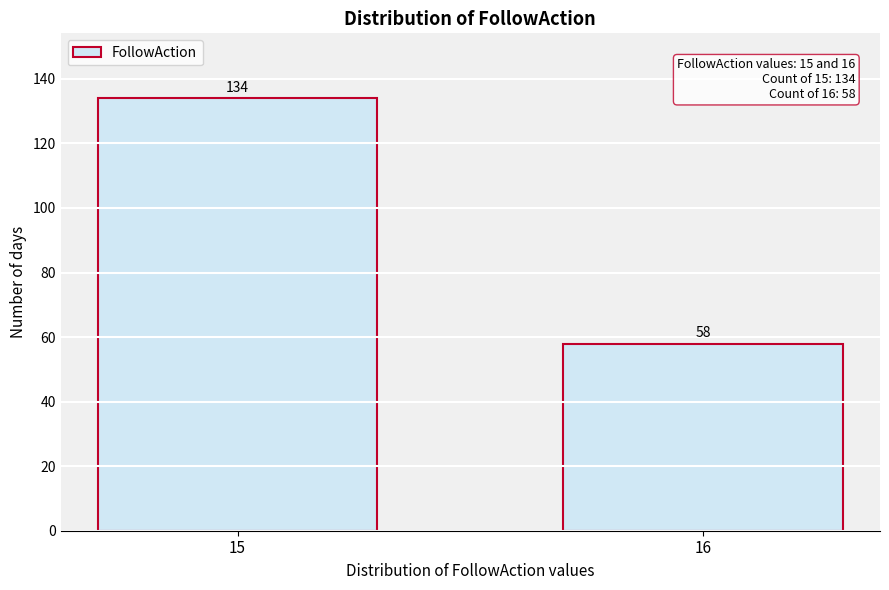

Reading right to left, transcribe all the data shown in this chart.

58	134